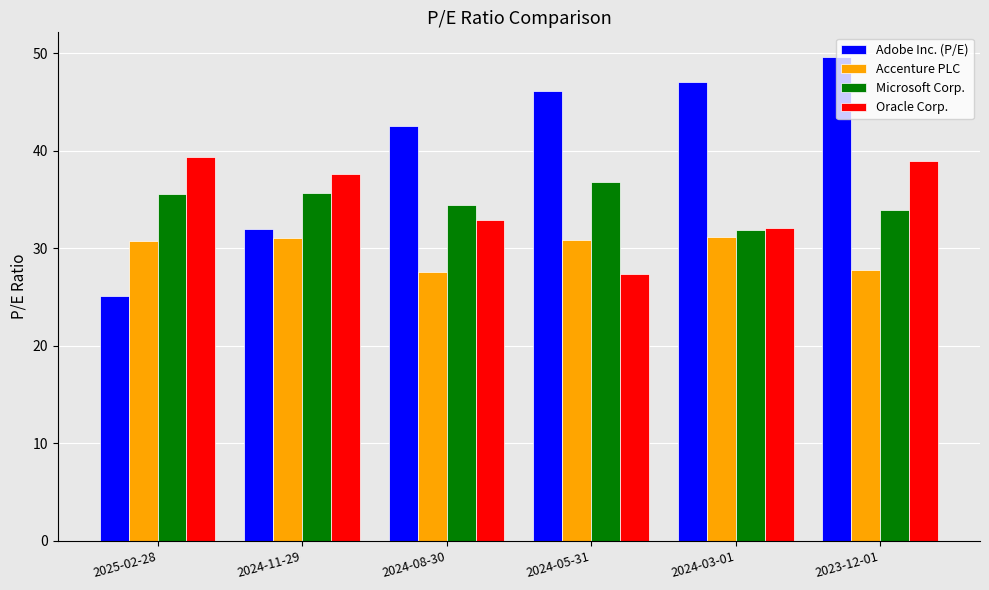

Between 2024-08-30 and 2023-12-01, which series saw the biggest shift?

Adobe Inc. (P/E)